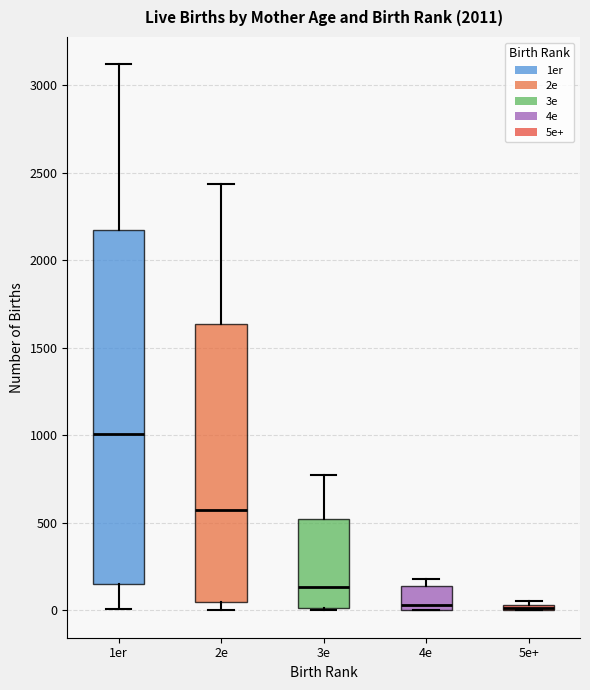

Which box has the highest median line?

1er